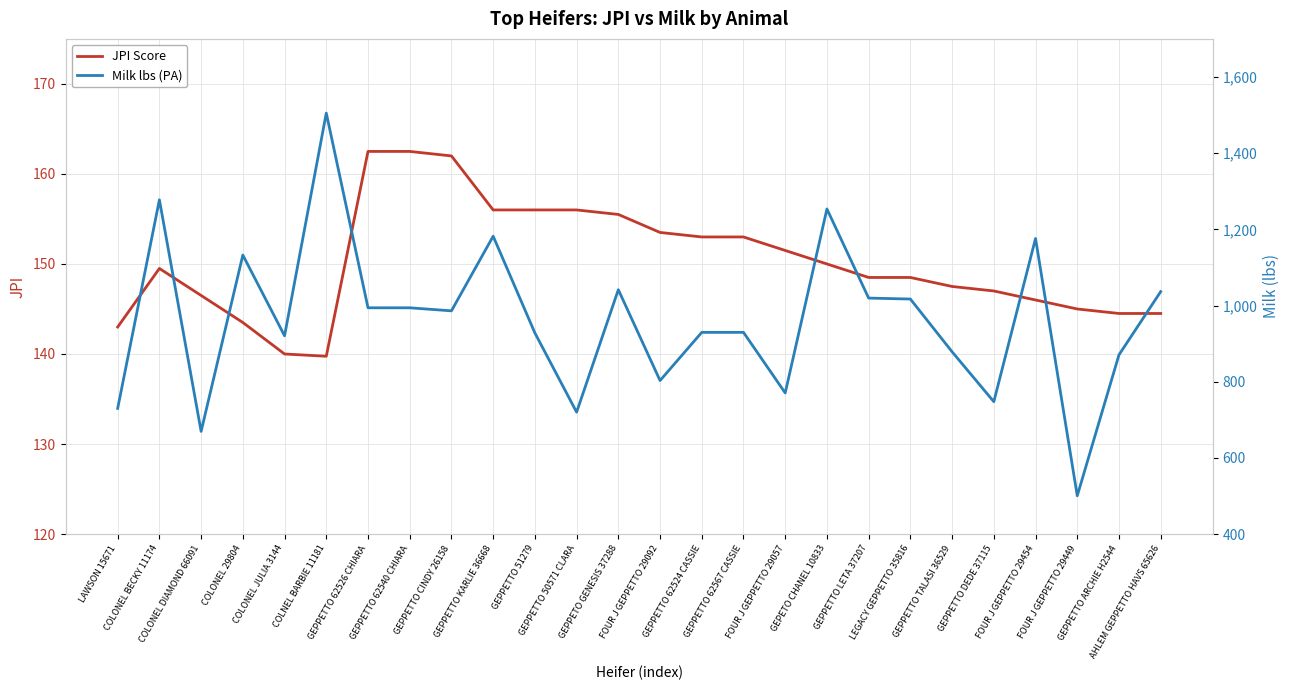

What is the sum of the JPI Score values at COLNEL BARBIE 11181 and FOUR J GEPPETTO 29449?

284.8